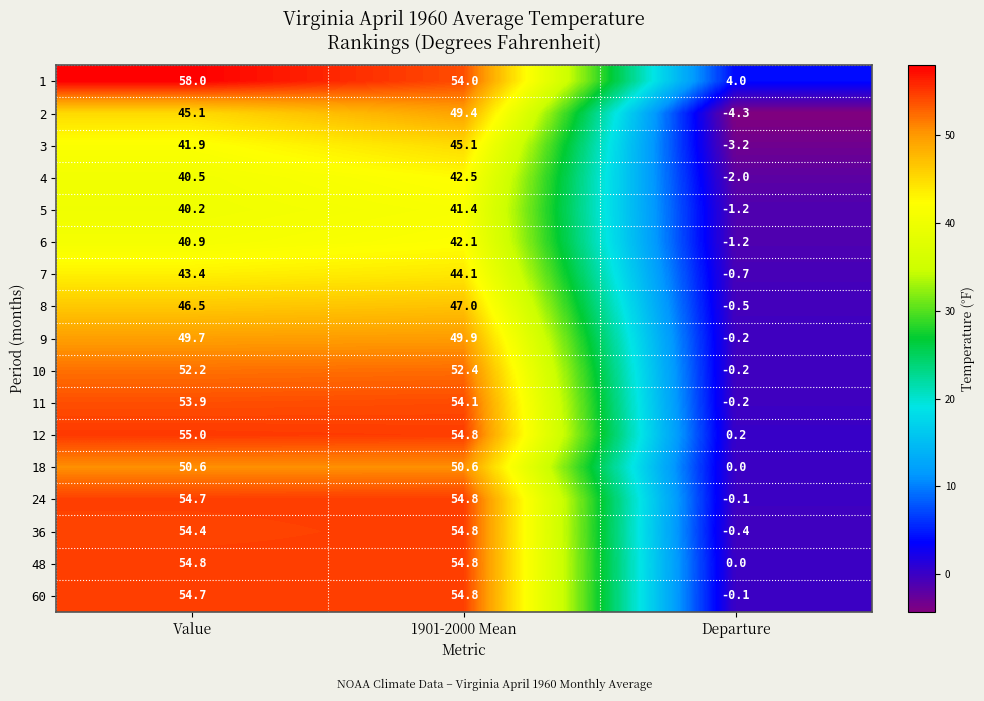

At which category does the chart reach its minimum across all series?

Departure